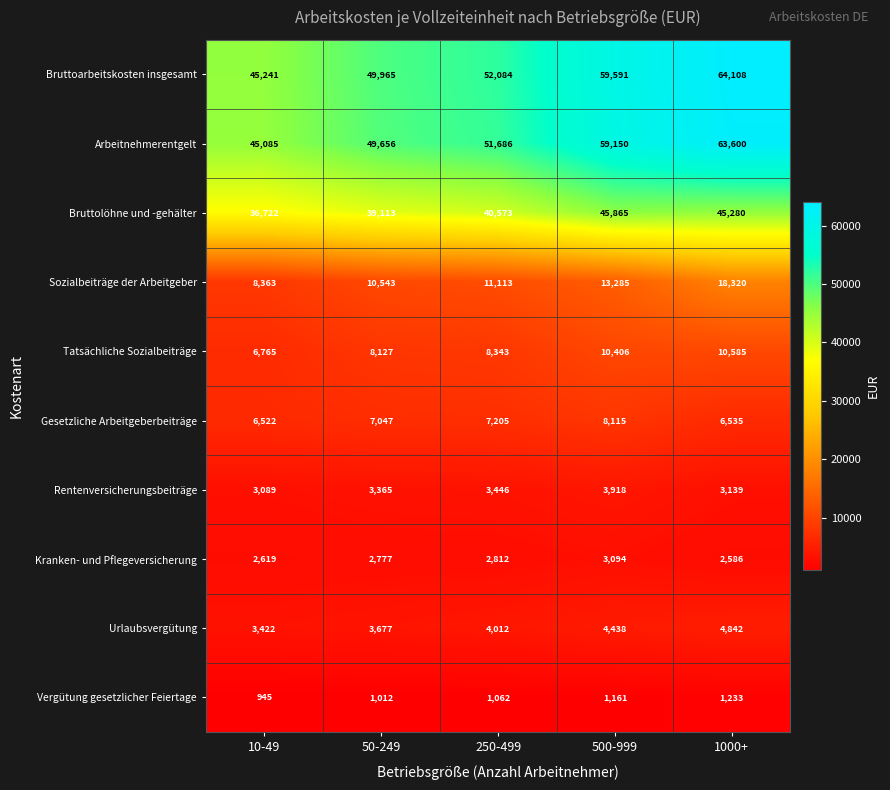

Where is Urlaubsvergütung nearest to the value 4132?

250-499